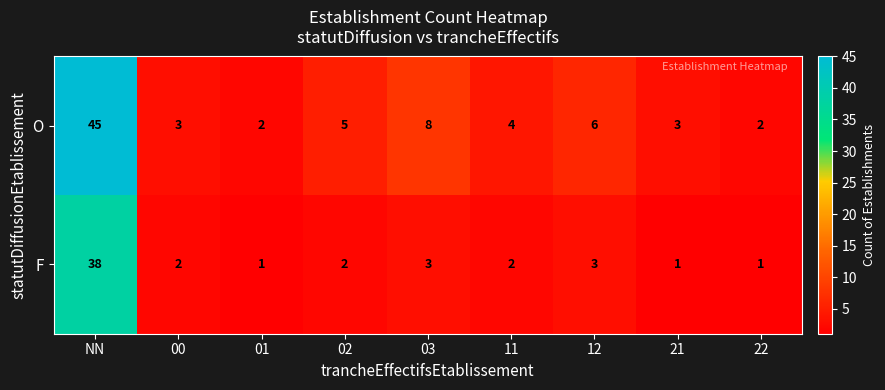

At 00, list the series in order from smallest to largest.

F, O